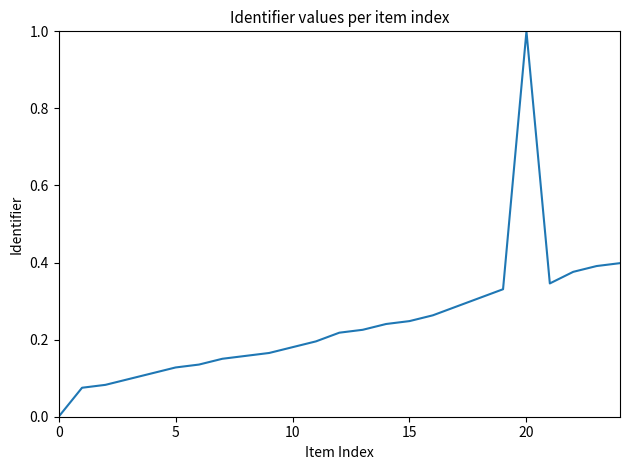

What is the maximum value shown in the chart?

1.0